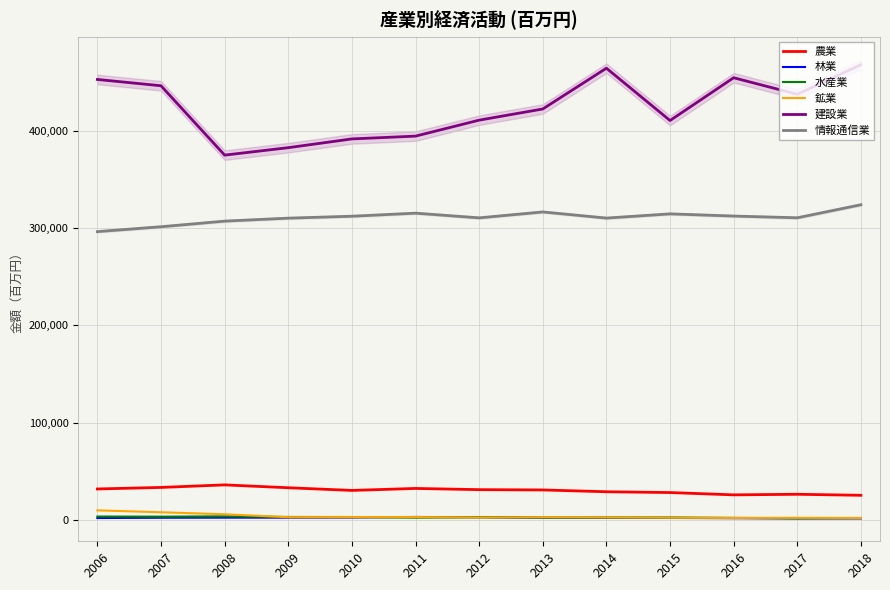

Reading left to right, what are all the values shown in this chart?

農業: 31791	33371	35993	33044	30295	32333	31088	30780	28925	28107	25727	26326	25284
林業: 1889	2190	2278	2288	2434	2994	2653	2133	2079	1982	1727	1552	1557
水産業: 3448	3315	3641	2989	2930	2253	2753	2346	2398	2463	2052	1583	1799
鉱業: 9791	7817	5769	2736	2852	2853	2478	2634	2468	2203	1992	2130	1990
建設業: 453068	446573	375231	382886	391896	394766	411199	422692	464653	410821	454836	437811	468282
情報通信業: 296541	301565	307342	310396	312372	315534	310702	316785	310469	314798	312561	310772	324194